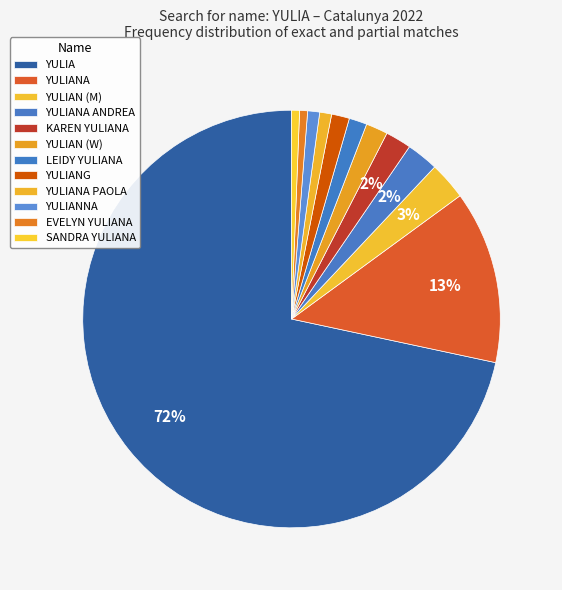

What is the largest slice in the pie chart?

YULIA